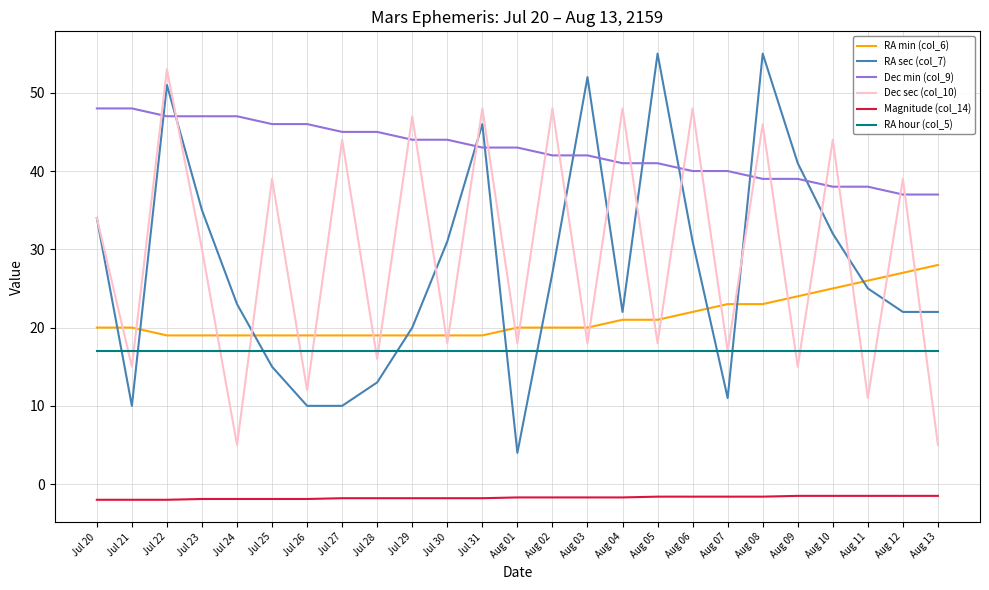

At which category is the sum across all series the highest?

Jul 22